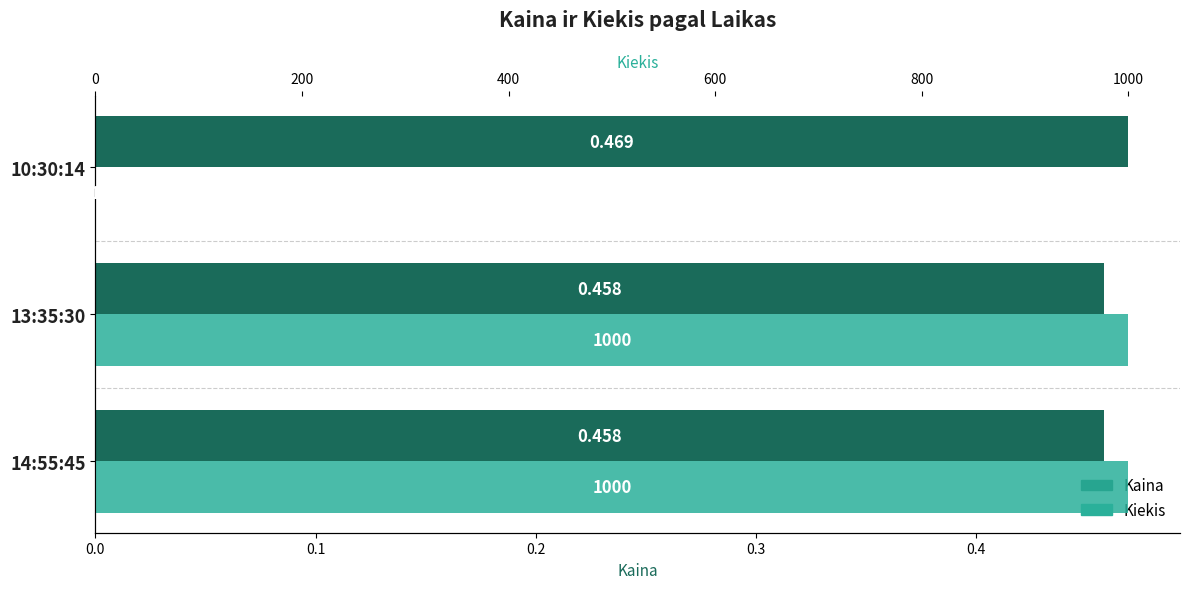

How many groups of bars are there?

3